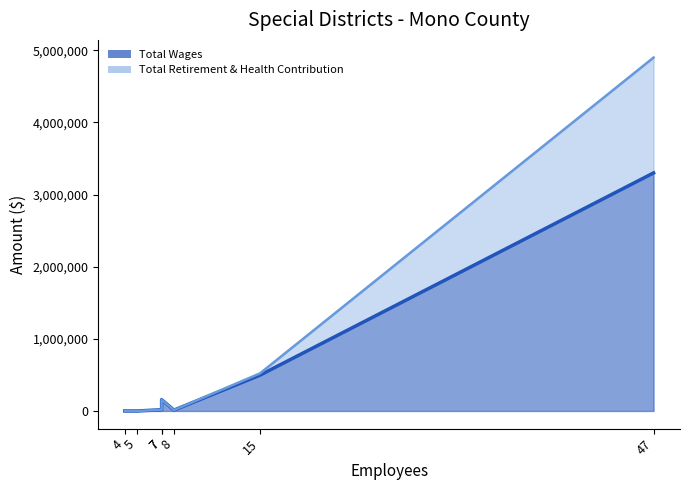

True or false: Total Retirement & Health Contribution and Total Wages intersect in this chart.

False